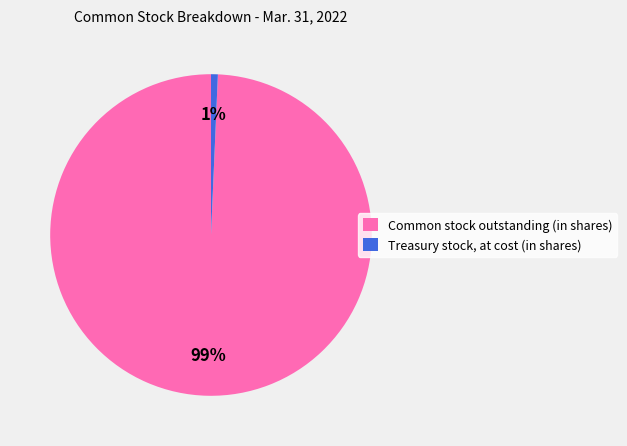

To the nearest percent, what is the combined percentage of Treasury stock, at cost (in shares) and Common stock outstanding (in shares)?

100%